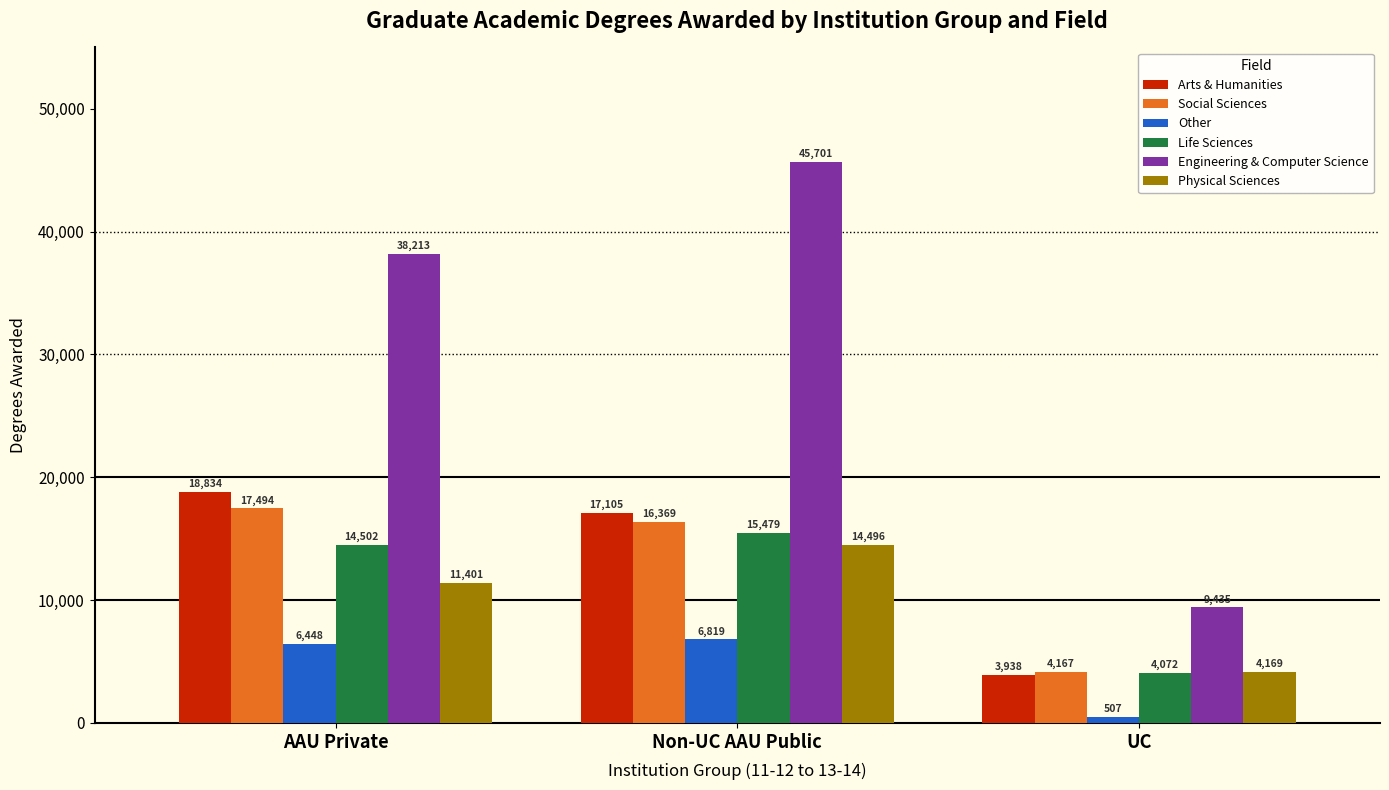

How many values in the Arts & Humanities series are below 17105?

1